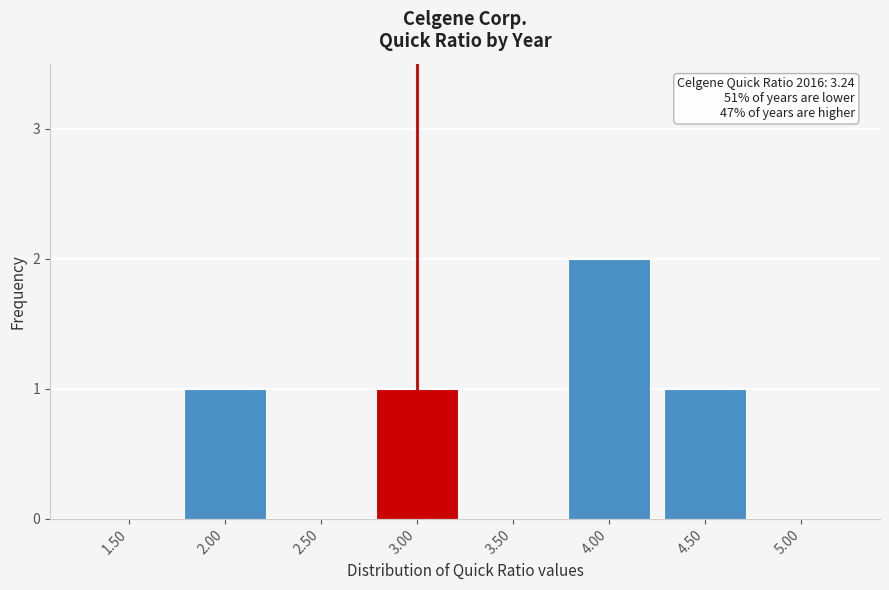

Reading left to right, list all the values displayed in this chart.

1.50=0	2.00=1	2.50=0	3.00=1	3.50=0	4.00=2	4.50=1	5.00=0